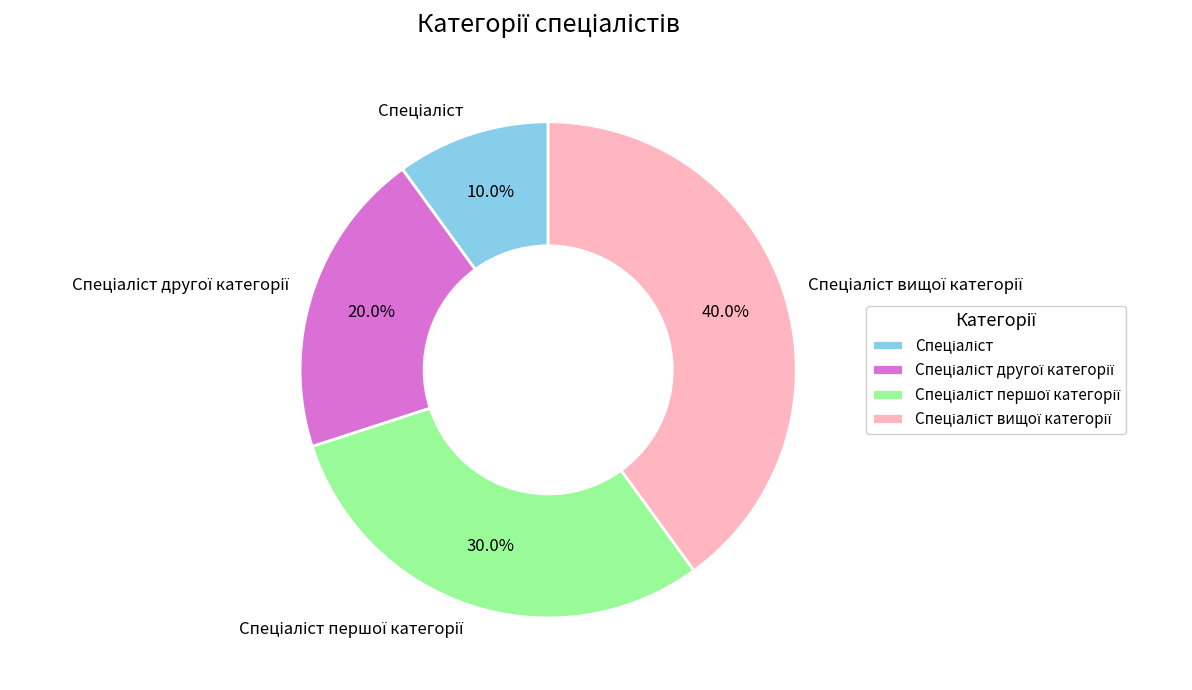

Is there a majority slice in this chart?

No